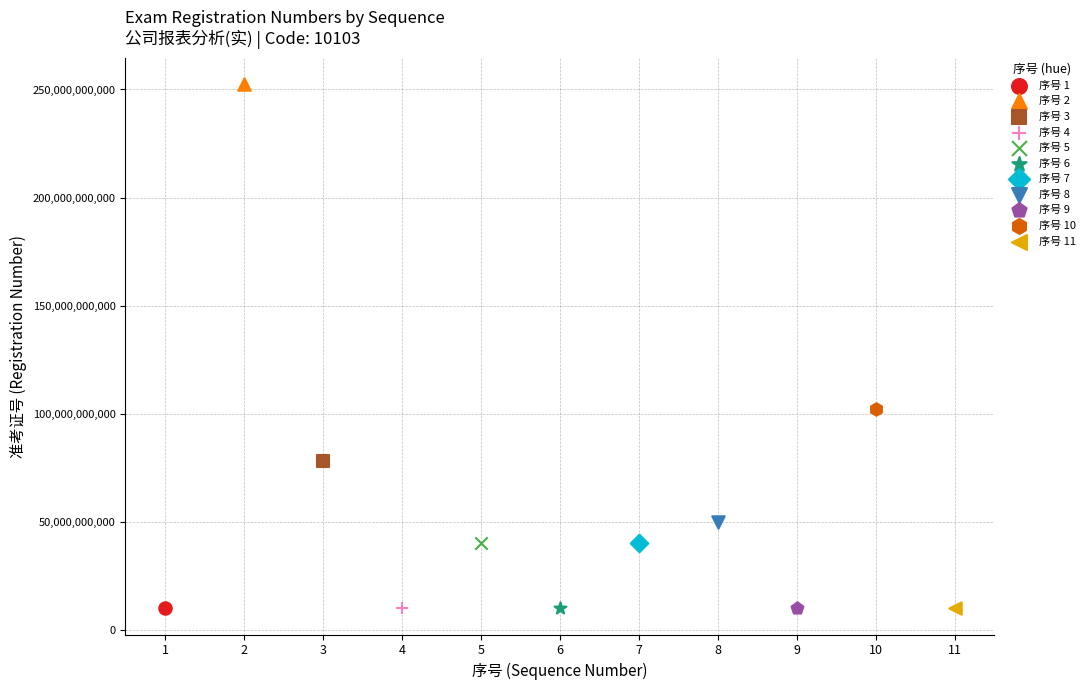

What are all the series names shown in the legend?

序号 1, 序号 2, 序号 3, 序号 4, 序号 5, 序号 6, 序号 7, 序号 8, 序号 9, 序号 10, 序号 11